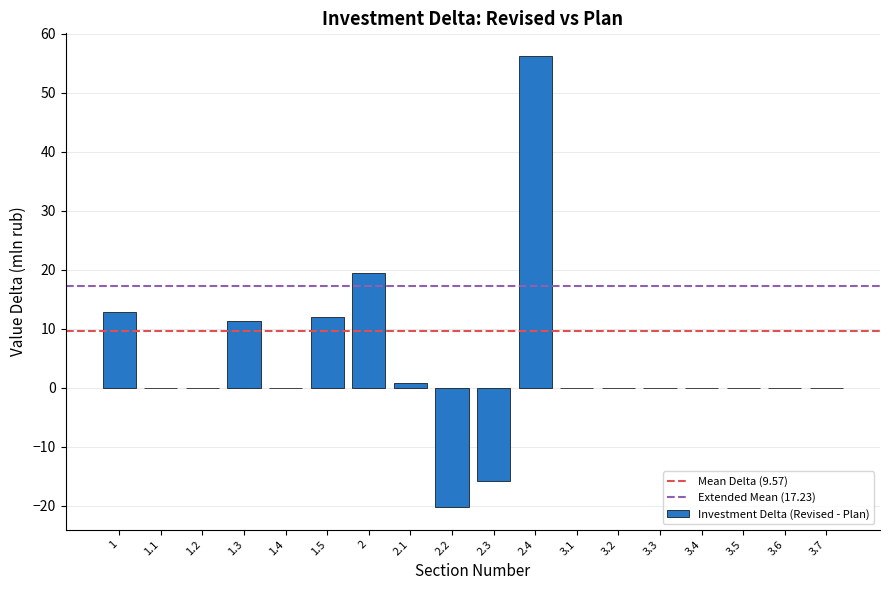

The chart shows a value of 0.0 at 3.7. True or false?

True